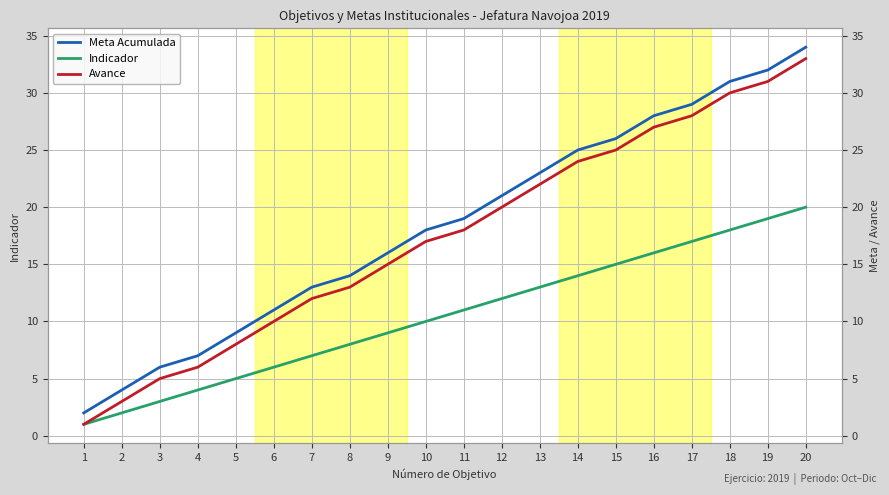

What is the smallest value displayed?

1